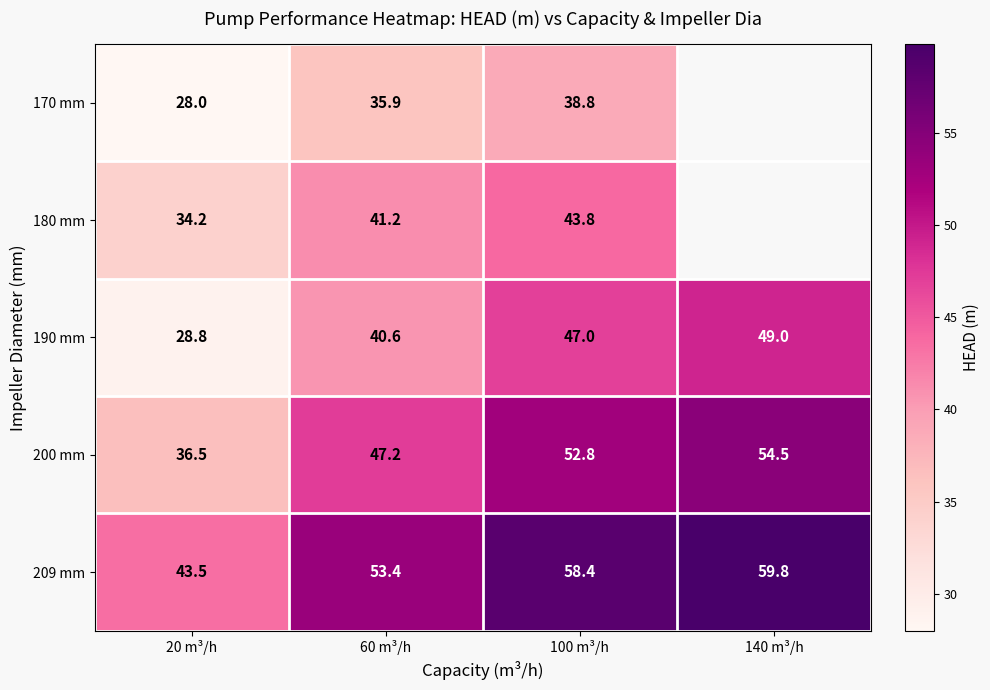

The value of 170 mm at 60 m³/h is 54.6. True or false?

False